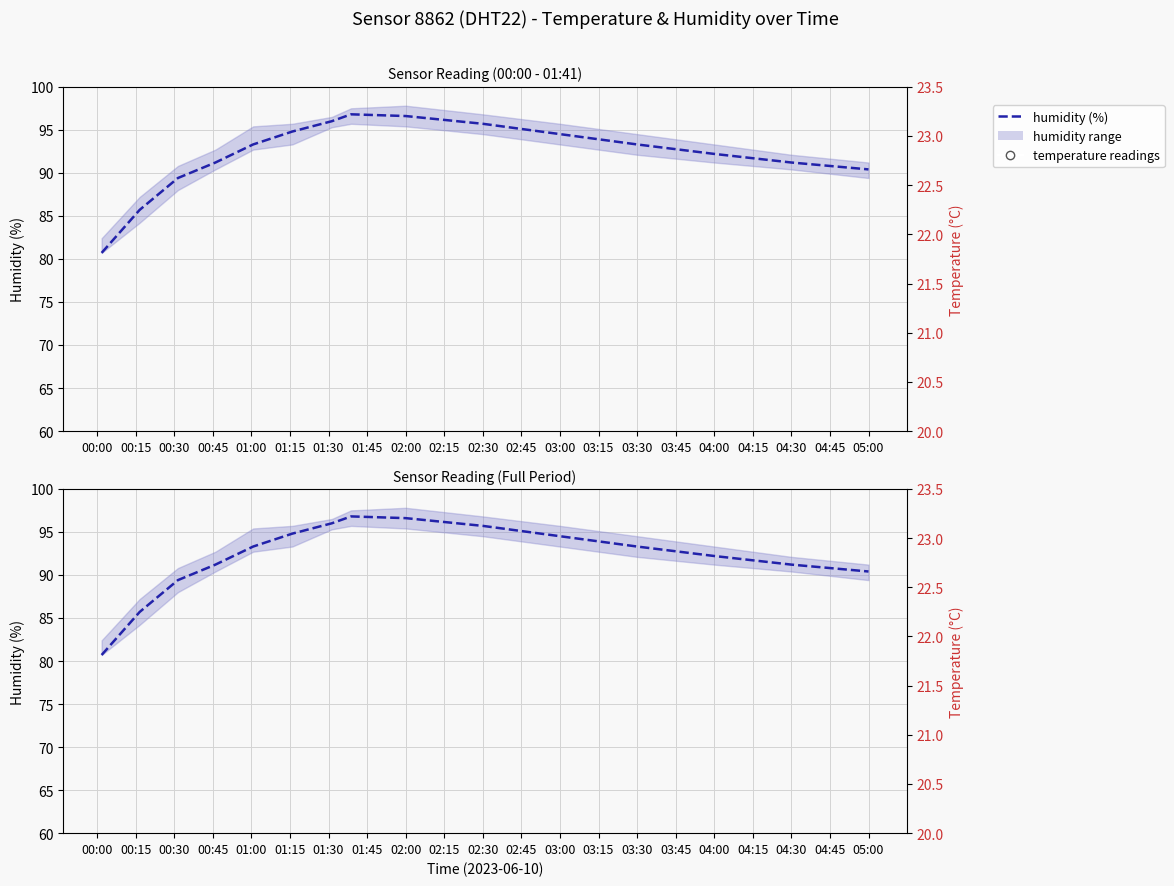

Which series reaches the minimum Y coordinate?

temperature